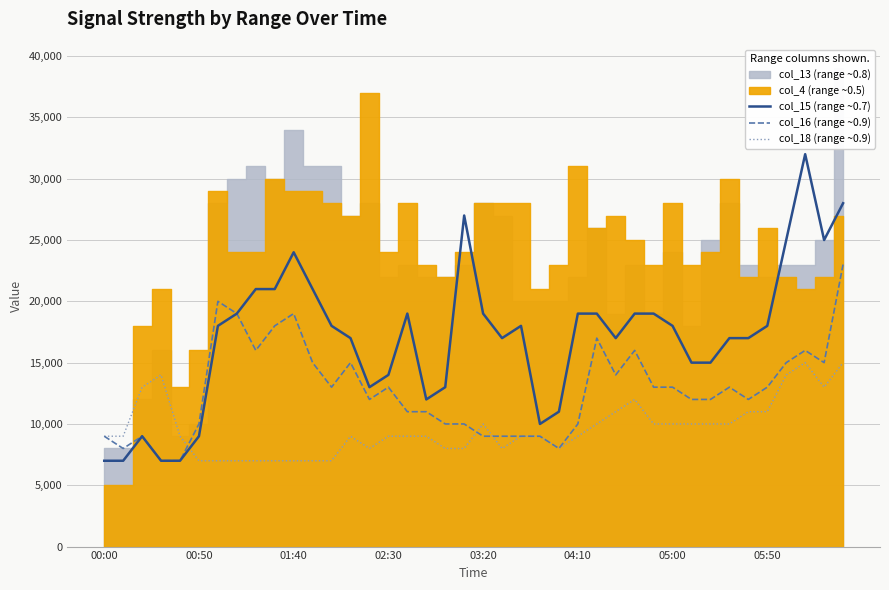

What is the minimum value for col_18 (range ~0.9)?

7000